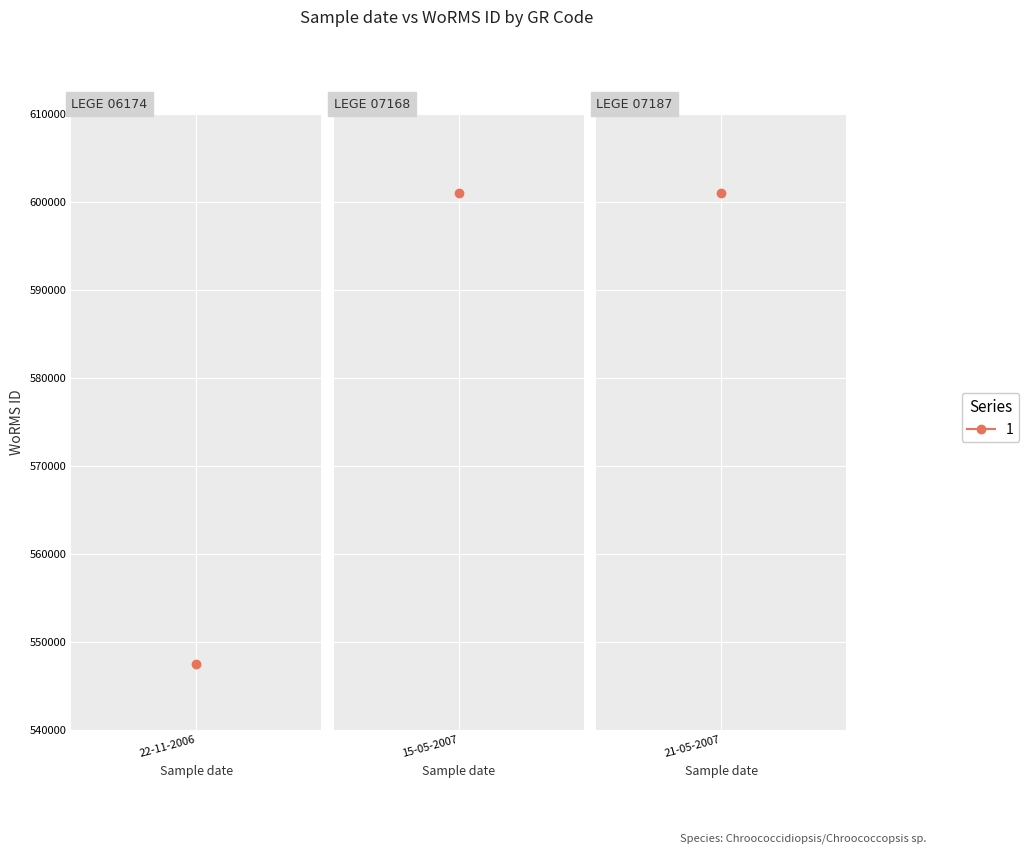

What is the label of the 1st point from the right?

21-05-2007